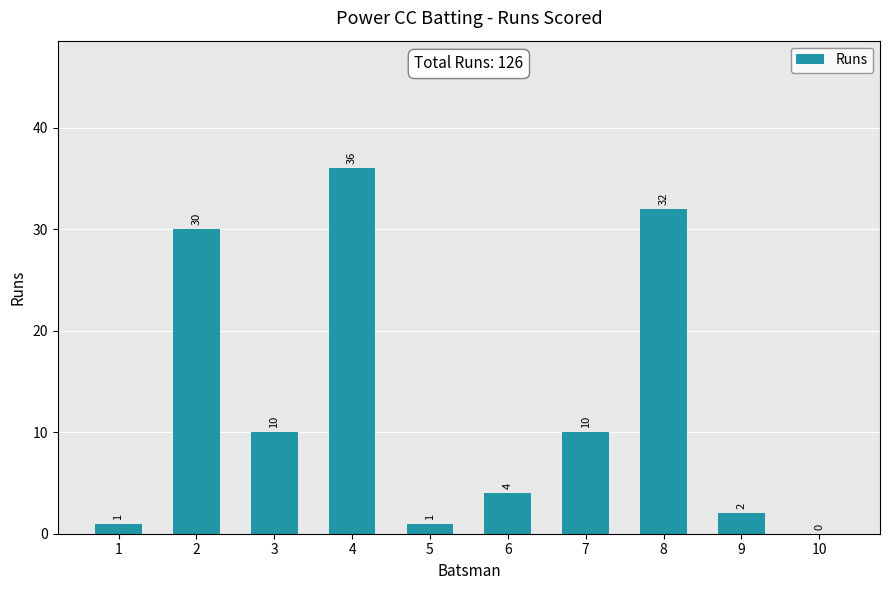

Which category has the highest value across all series?

4